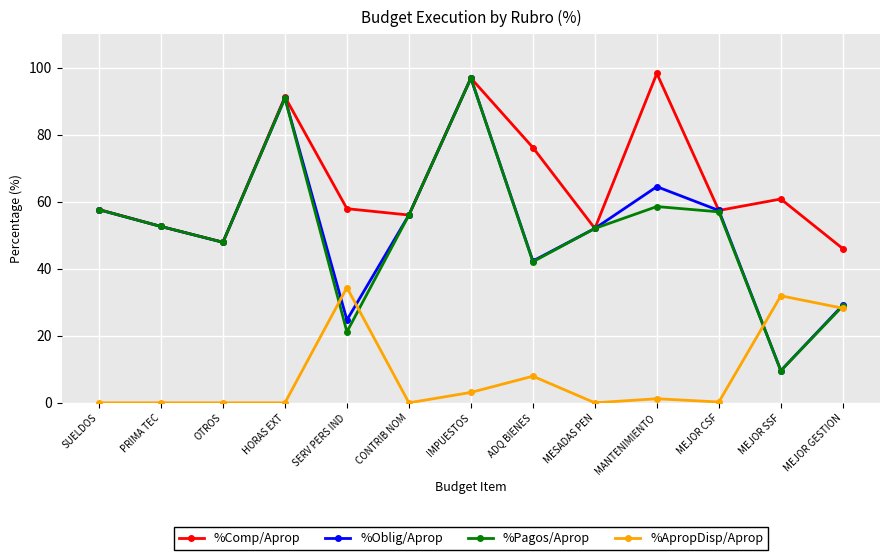

What is the lowest value of the %Pagos/Aprop series?

9.6